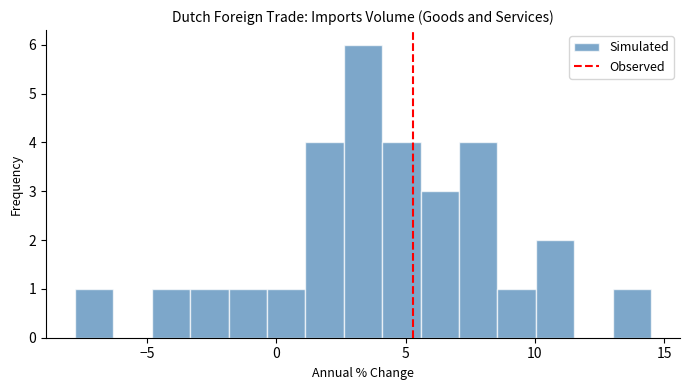

Read against the x-axis, roughly where is the centre of the tallest bar?

3.5